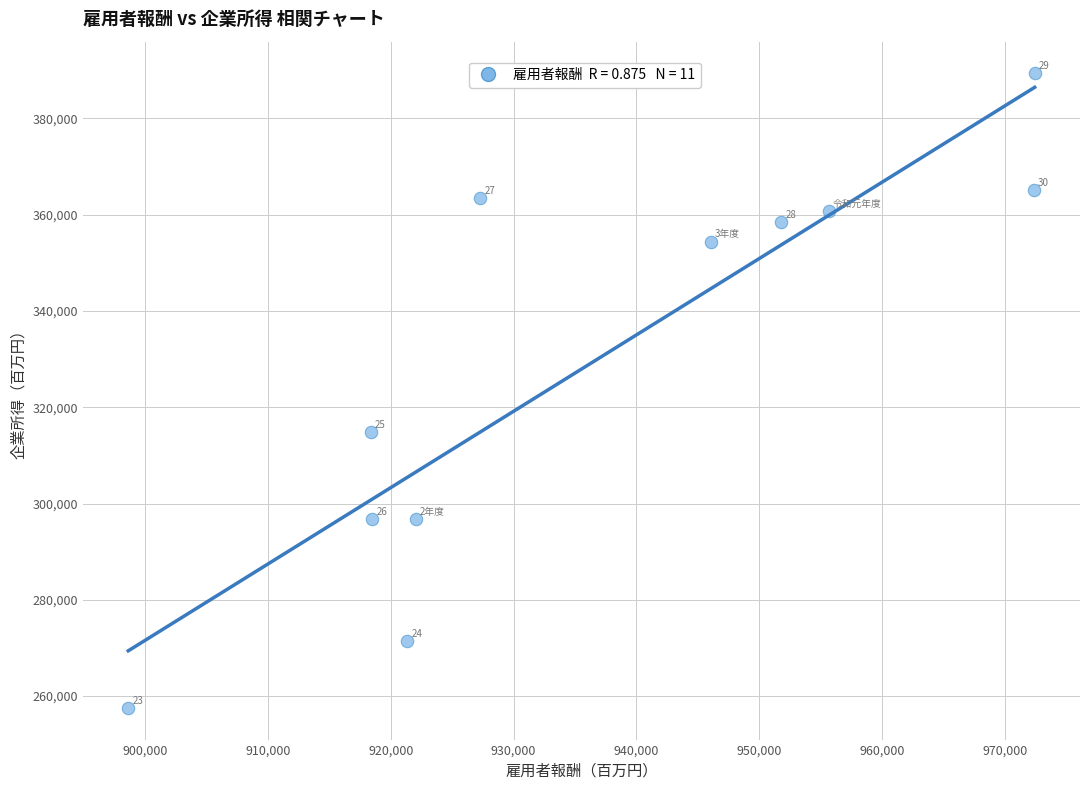

What Y value in the scatter plot is closest to 323451?

314786